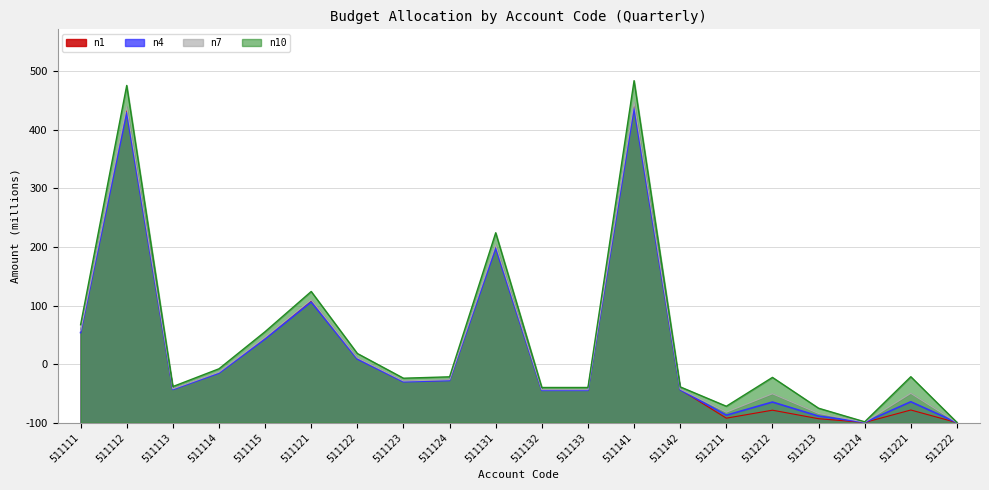

At which category is the sum across all series the highest?

511141